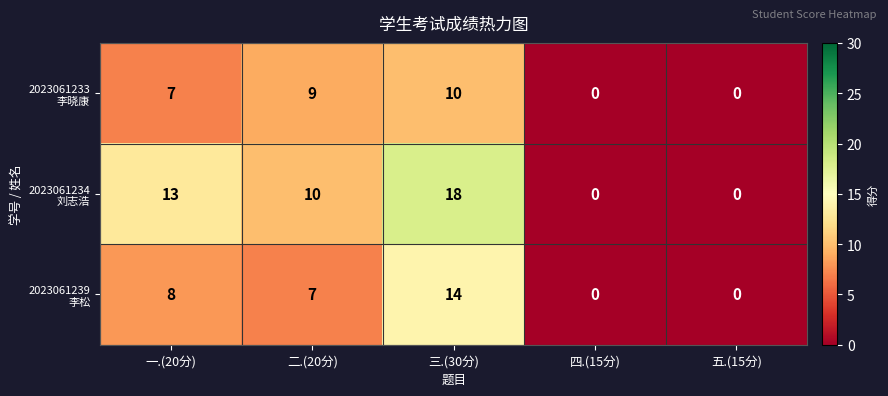

What is the greatest value displayed?

18